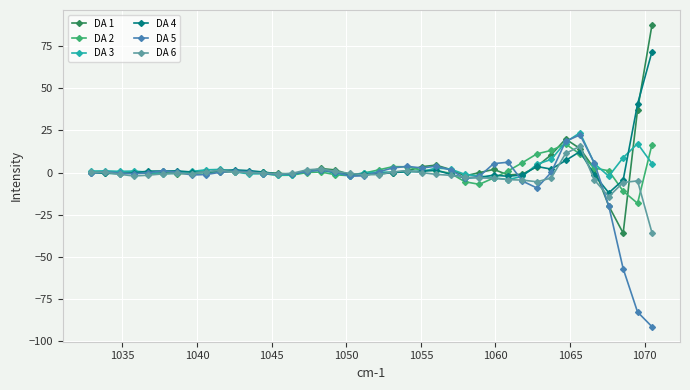

What is the sum of all DA 3 values?

84.3